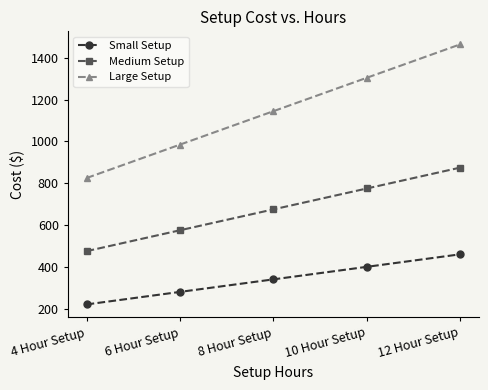

True or false: Large Setup has more than 2 interior local peaks.

False